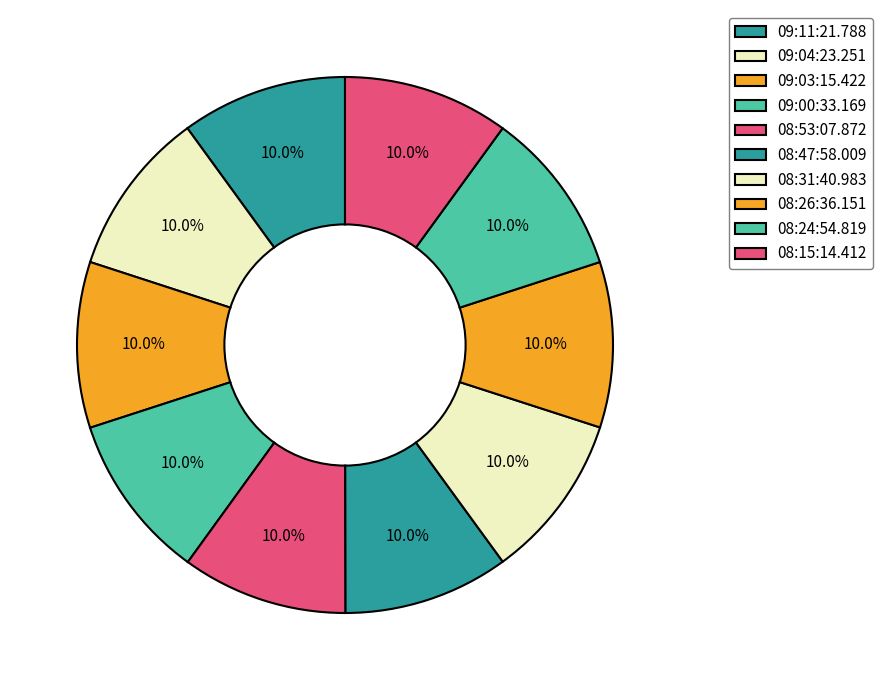

Count the number of slices in the pie.

10